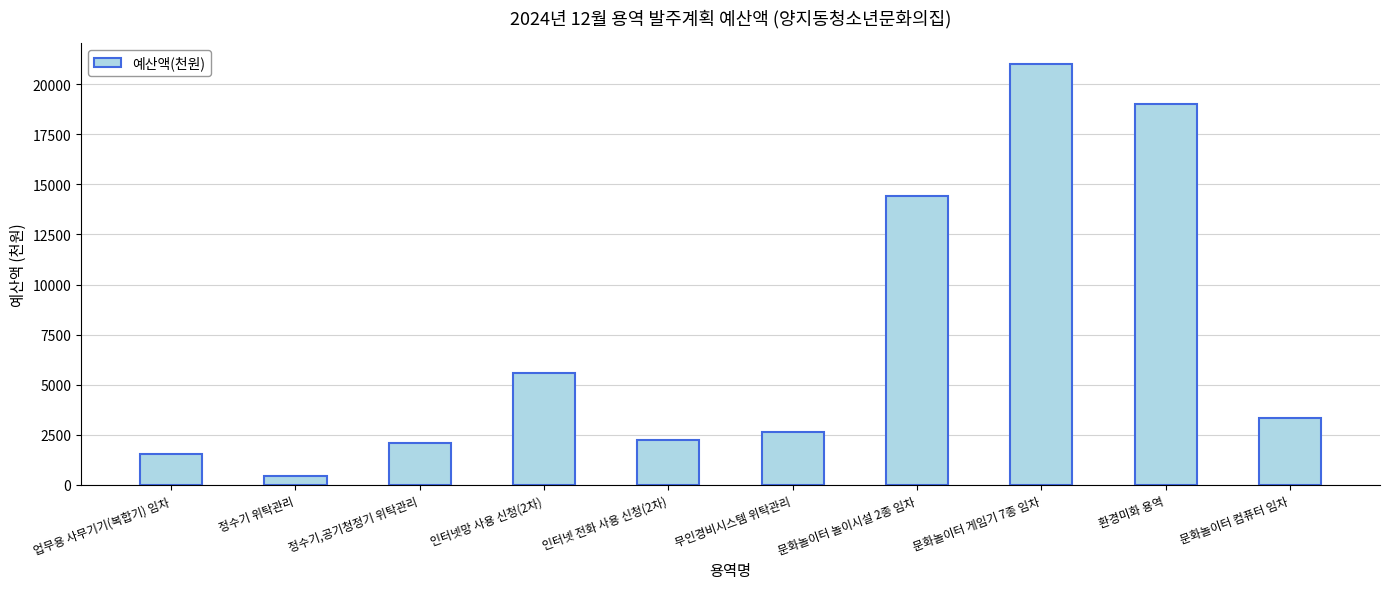

Which has a higher value, 업무용 사무기기(복합기) 임차 or 인터넷 전화 사용 신청(2차)?

인터넷 전화 사용 신청(2차)